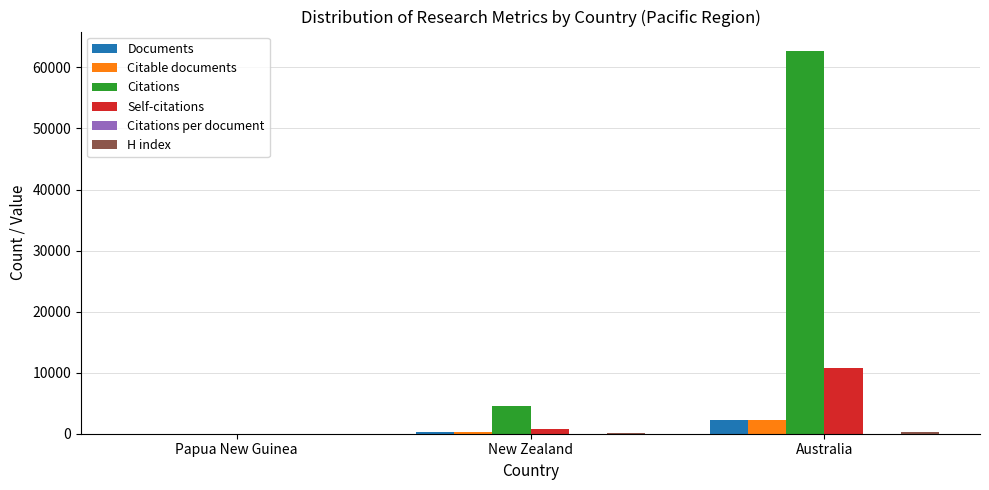

At which label is Citations closest to 31372?

New Zealand